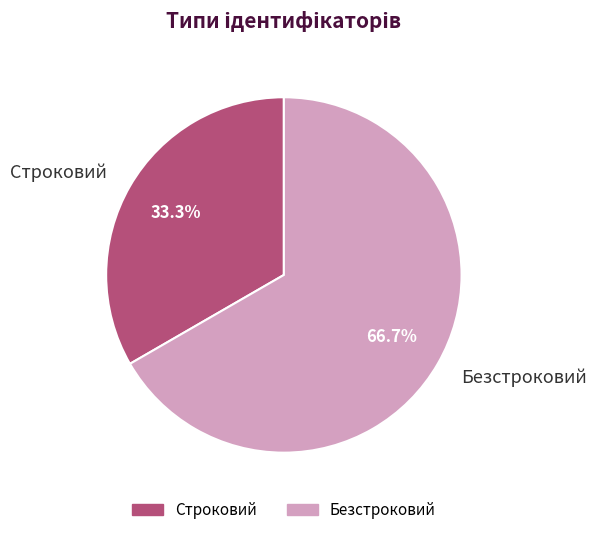

Is the sum of Строковий and Безстроковий greater than half?

Yes